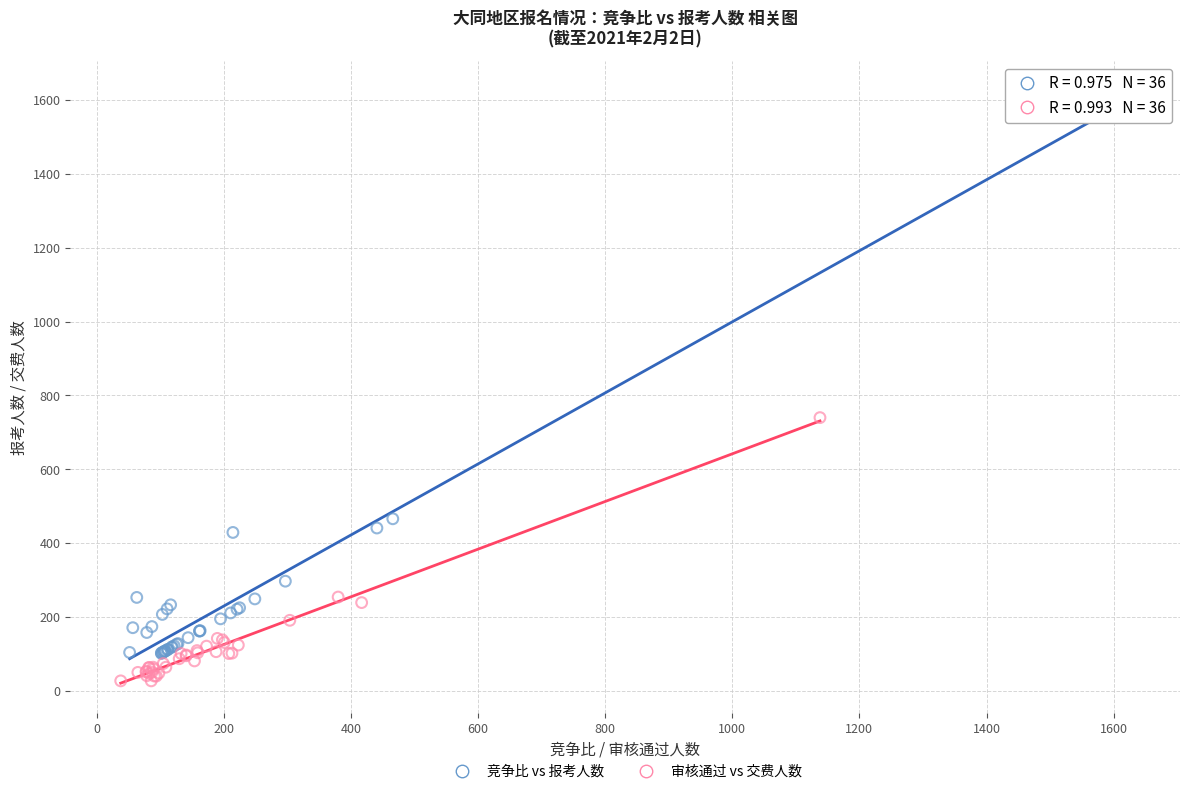

Which series has the widest spread of Y values?

竞争比 vs 报考人数